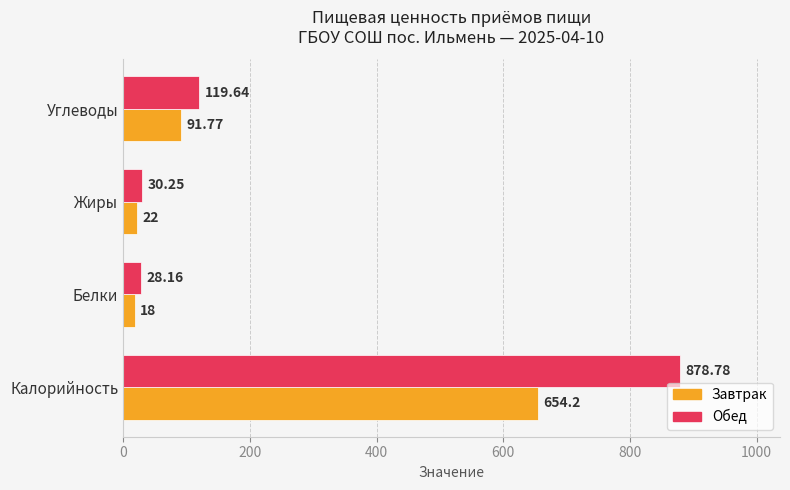

What is the smallest value displayed?

18.0